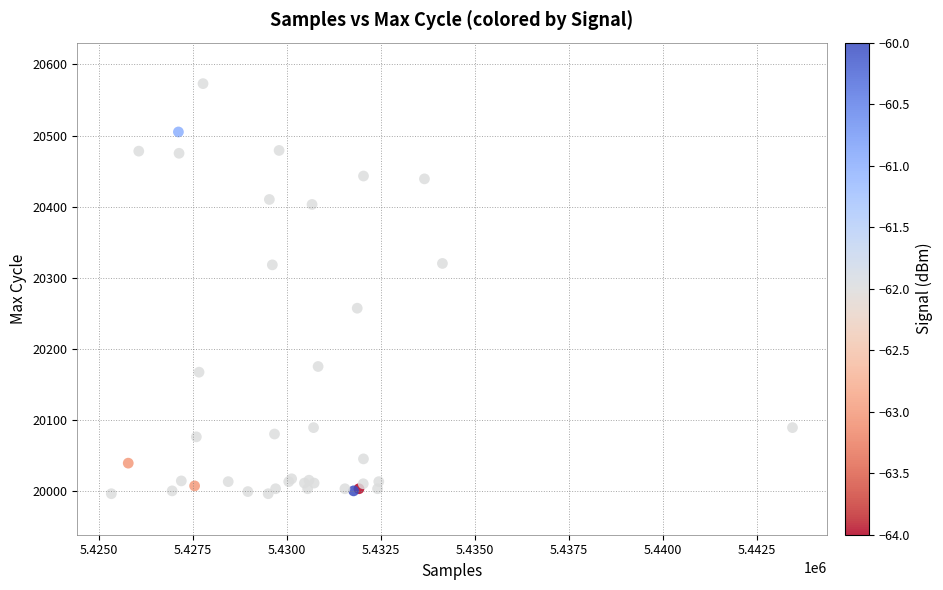

What Y value in the scatter plot is closest to 20284?

20257